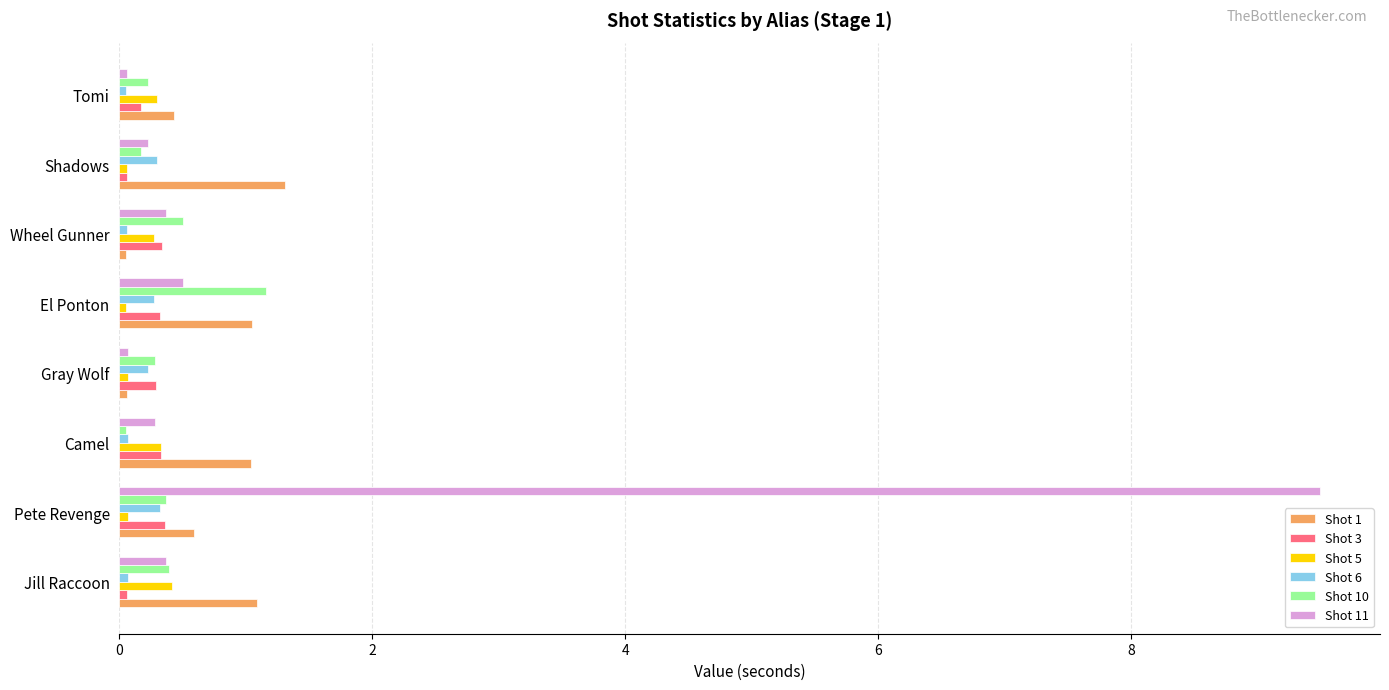

What is the average value of the Shot 1 series?

0.7